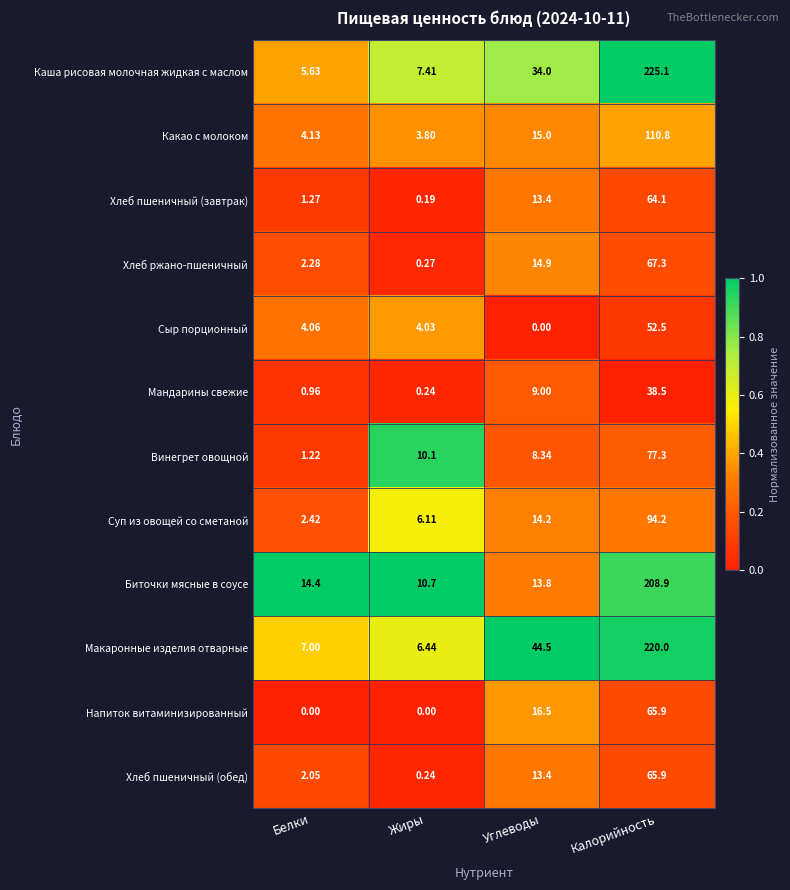

At which category is the sum across all series the highest?

Калорийность